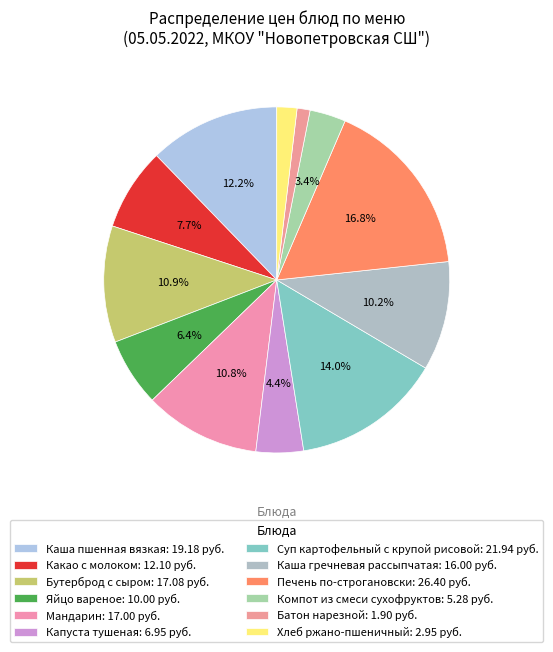

Count the number of slices in the pie.

12